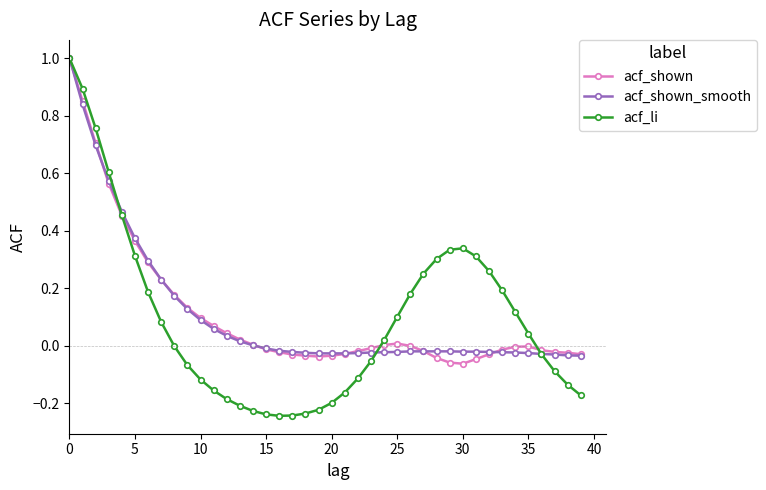

How many lines are shown in the chart?

3